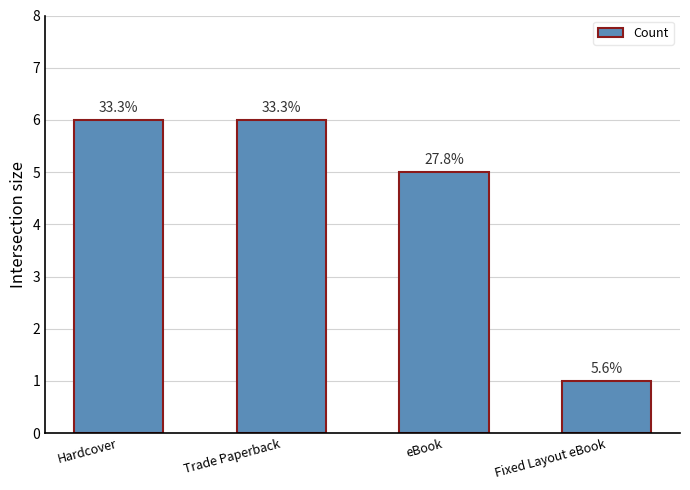

Does the chart contain any negative values?

No